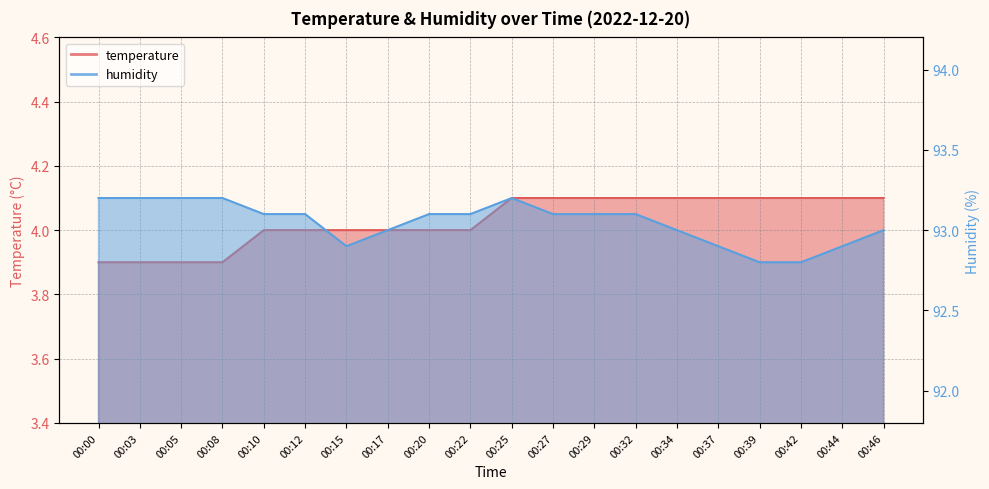

What is the smallest value displayed?

3.9